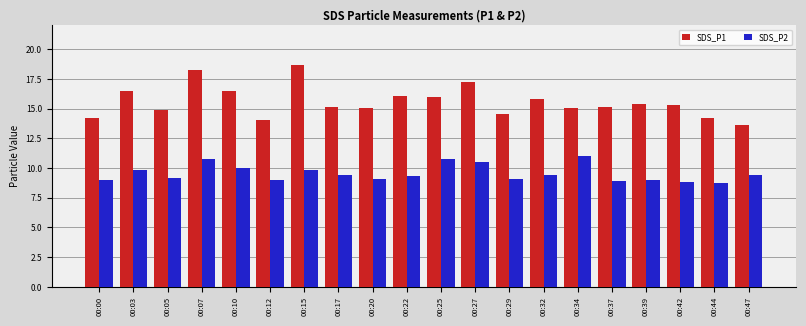

Between 00:42 and 00:44, which series saw the biggest shift?

SDS_P1